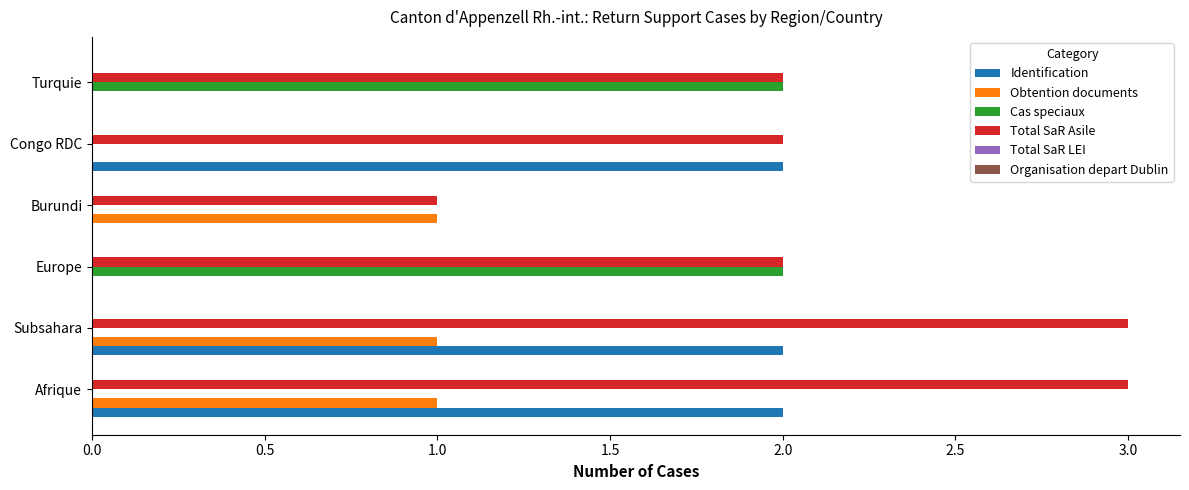

Is it true that Identification equals 0 at Burundi?

True